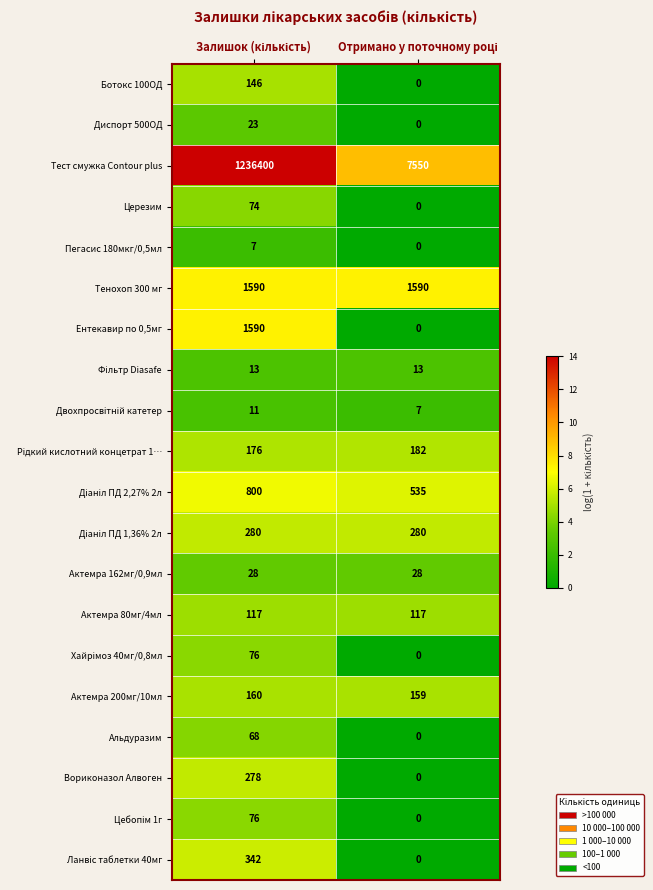

What is the lowest value of the Актемра 200мг/10мл series?

159